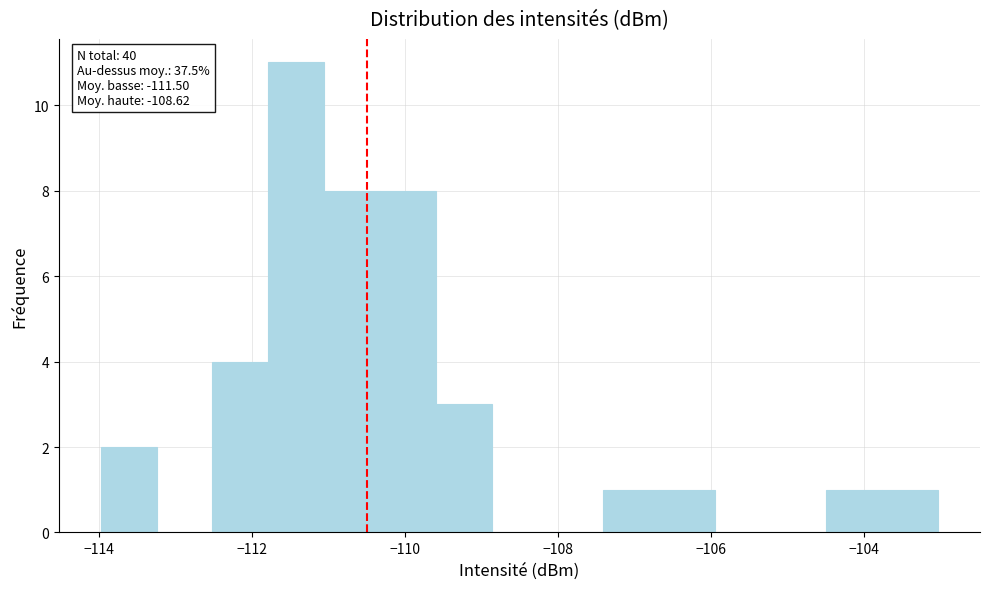

Around what value on the x-axis is the tallest bar? Give the approximate position of its centre, as read against the axis.

-111.4